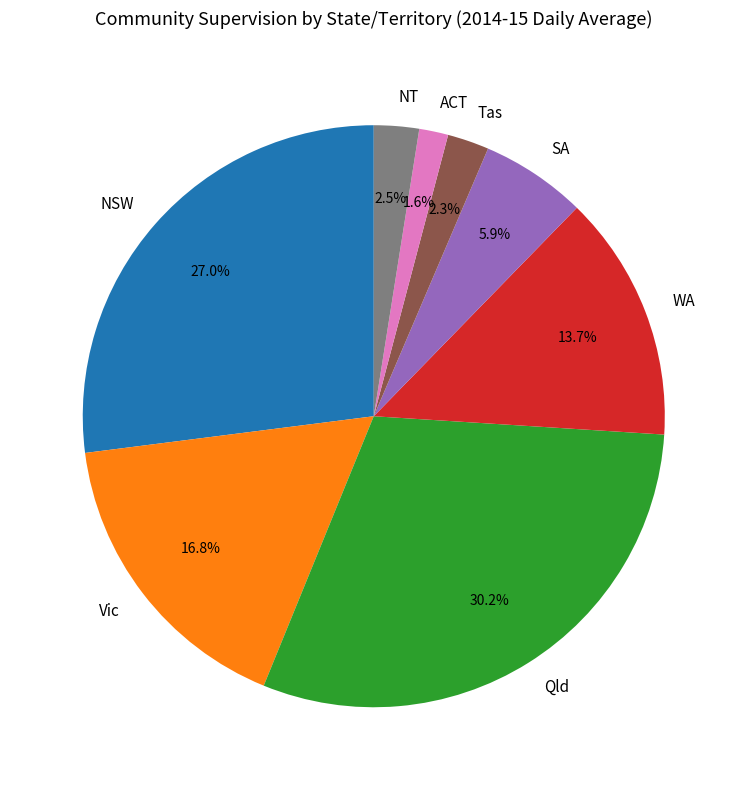

Is there a majority slice in this chart?

No